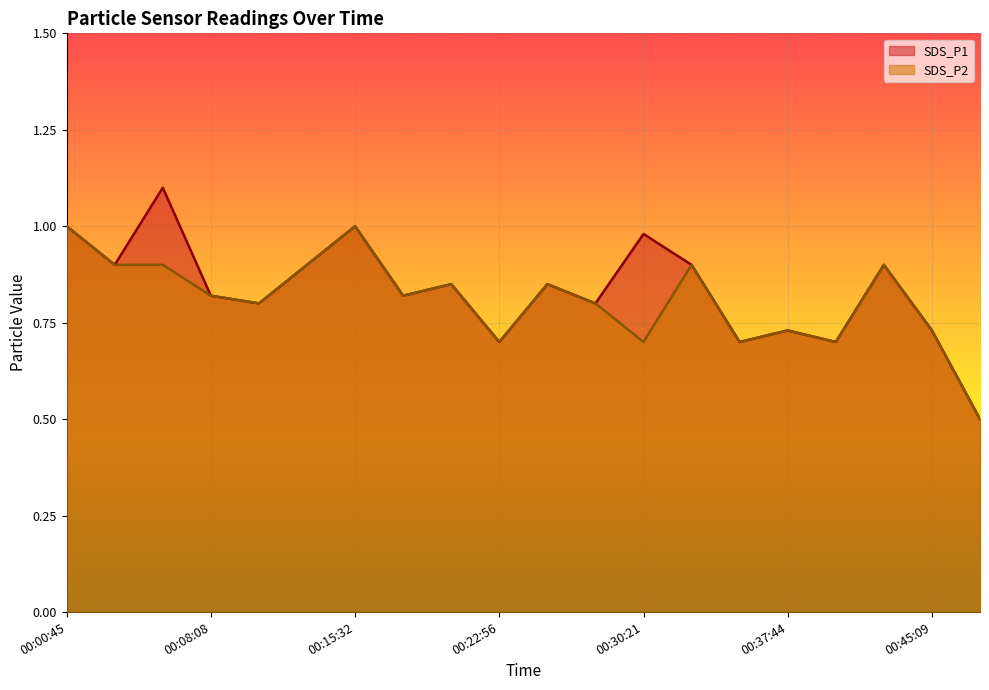

Rank the series at 00:08:08 from lowest to highest value.

SDS_P1, SDS_P2